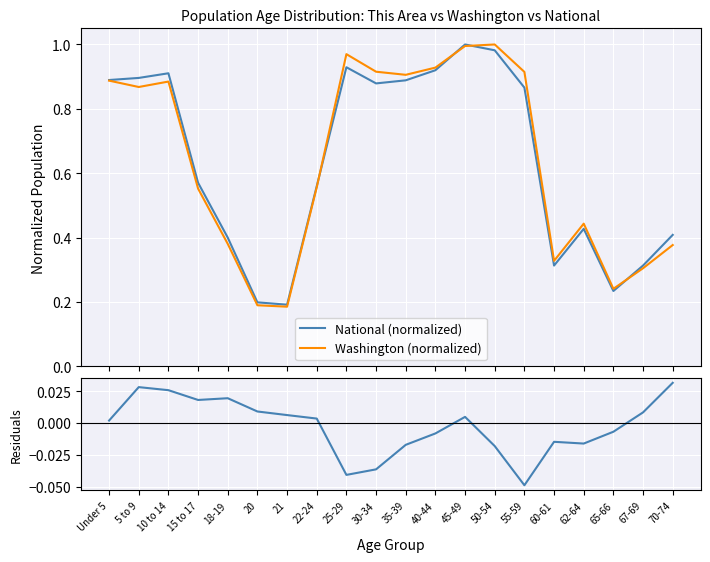

Reading left to right, list all the values displayed in this chart.

National (normalized): 0.9	0.9	0.9	0.6	0.4	0.2	0.2	0.6	0.9	0.9	0.9	0.9	1.0	1.0	0.9	0.3	0.4	0.2	0.3	0.4
Washington (normalized): 0.9	0.9	0.9	0.6	0.4	0.2	0.2	0.6	1.0	0.9	0.9	0.9	1.0	1.0	0.9	0.3	0.4	0.2	0.3	0.4
National - Washington: 0.0	0.0	0.0	0.0	0.0	0.0	0.0	0.0	-0.0	-0.0	-0.0	-0.0	0.0	-0.0	-0.0	-0.0	-0.0	-0.0	0.0	0.0